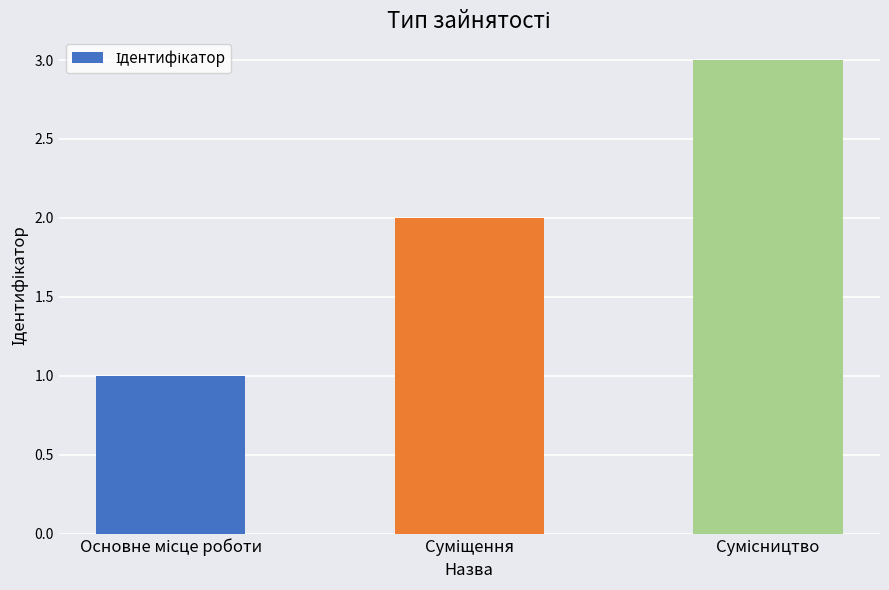

Reading left to right, extract all data points from this chart.

1	2	3